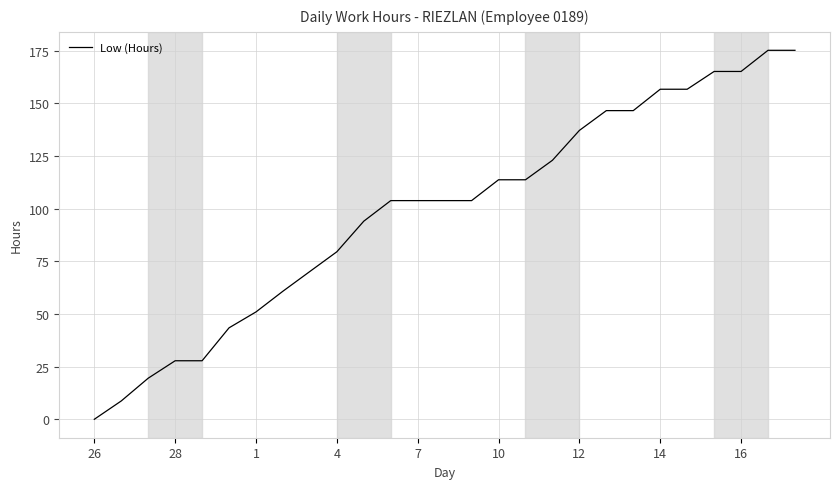

How many lines are shown in the chart?

1